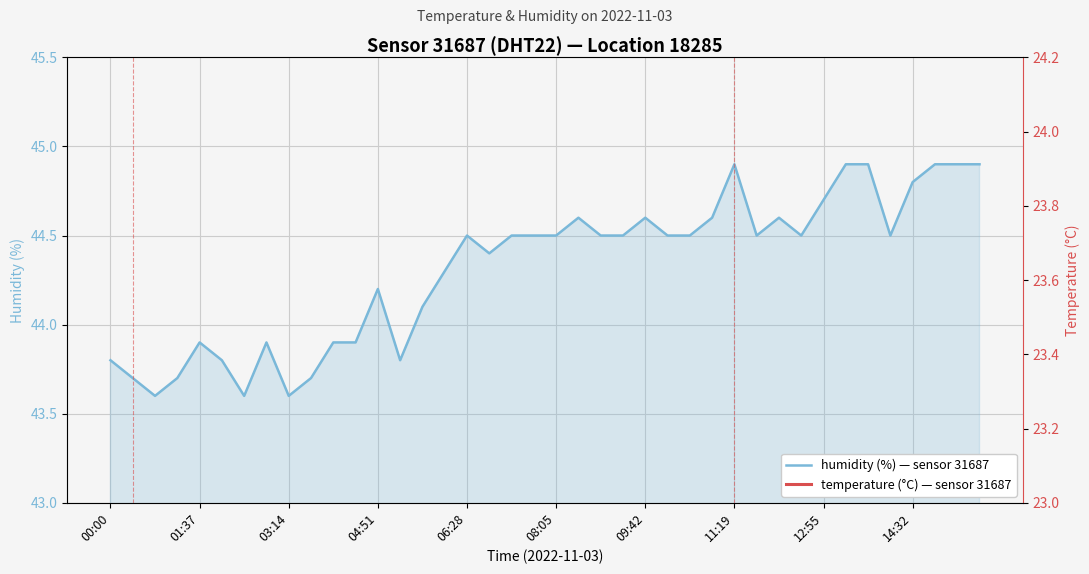

True or false: humidity (%) — sensor 31687 has a value of 61.2 at 11:19.

False